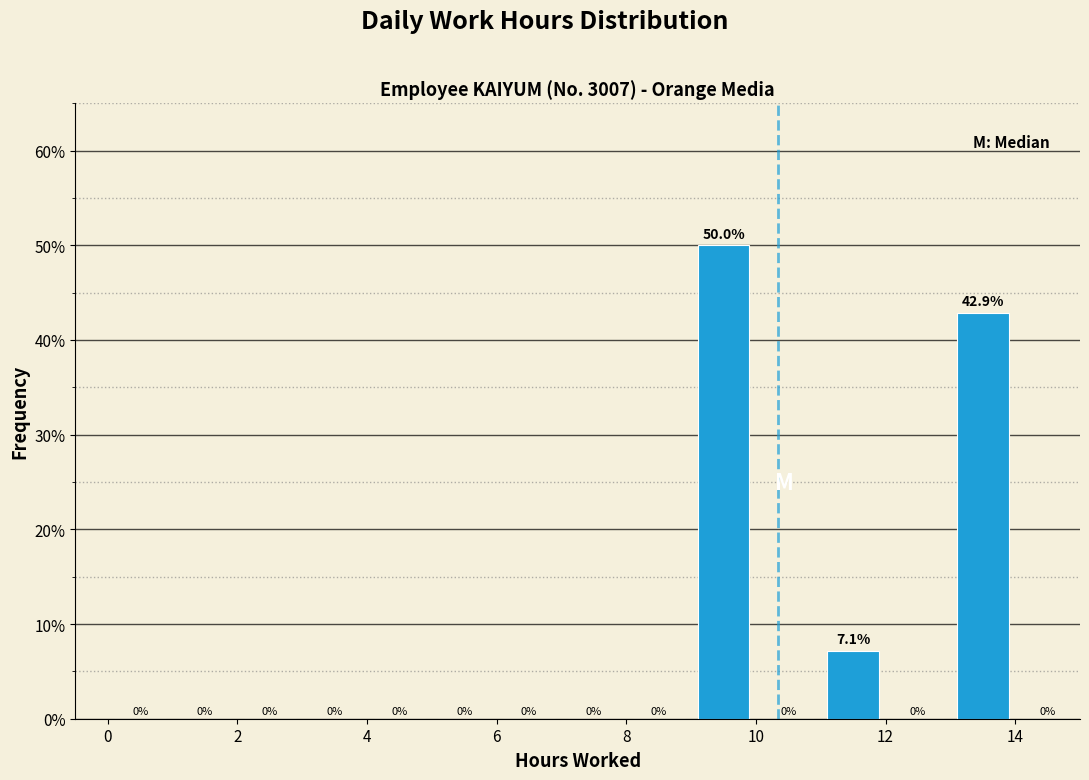

Reading left to right, list every bar in this chart as the range it spans on the x-axis followed by its height.

0 to 1: 0.0
1 to 2: 0.0
2 to 3: 0.0
3 to 4: 0.0
4 to 5: 0.0
5 to 6: 0.0
6 to 7: 0.0
7 to 8: 0.0
8 to 9: 0.0
9 to 10: 50.0
10 to 11: 0.0
11 to 12: 7.1
12 to 13: 0.0
13 to 14: 42.9
14 to 15: 0.0